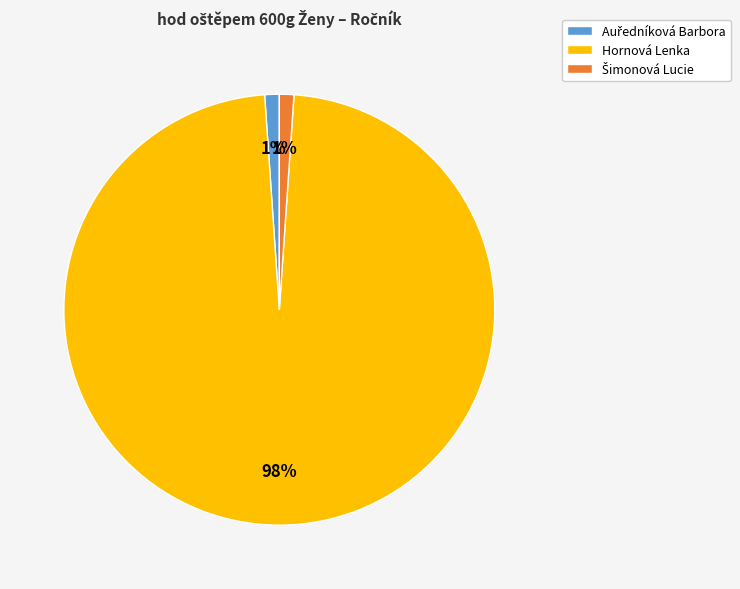

To the nearest percent, what is the difference between the largest and smallest slice percentages?

97%